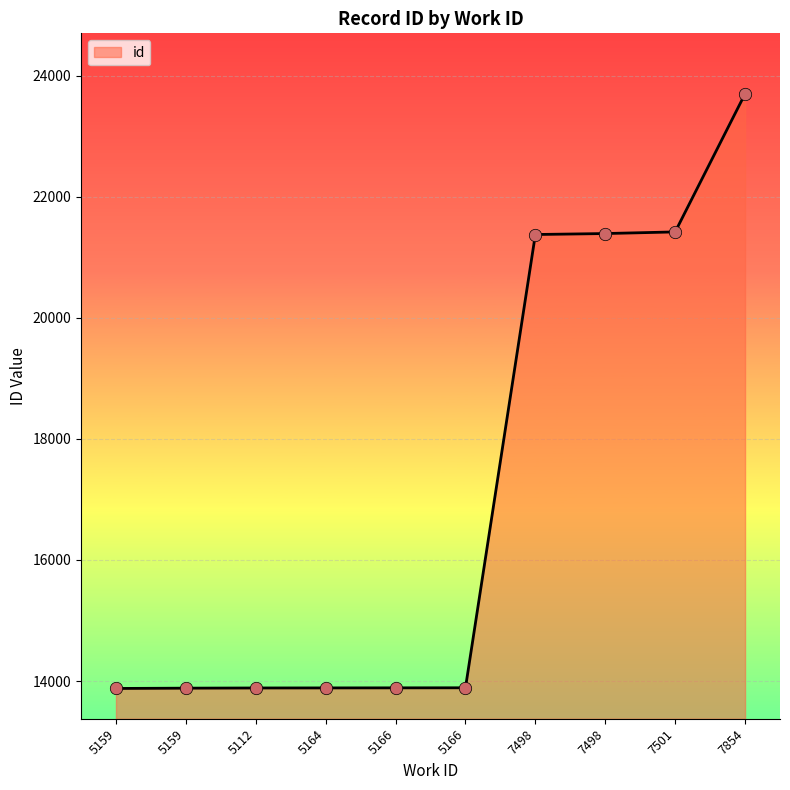

Does the chart have visible grid lines?

Yes